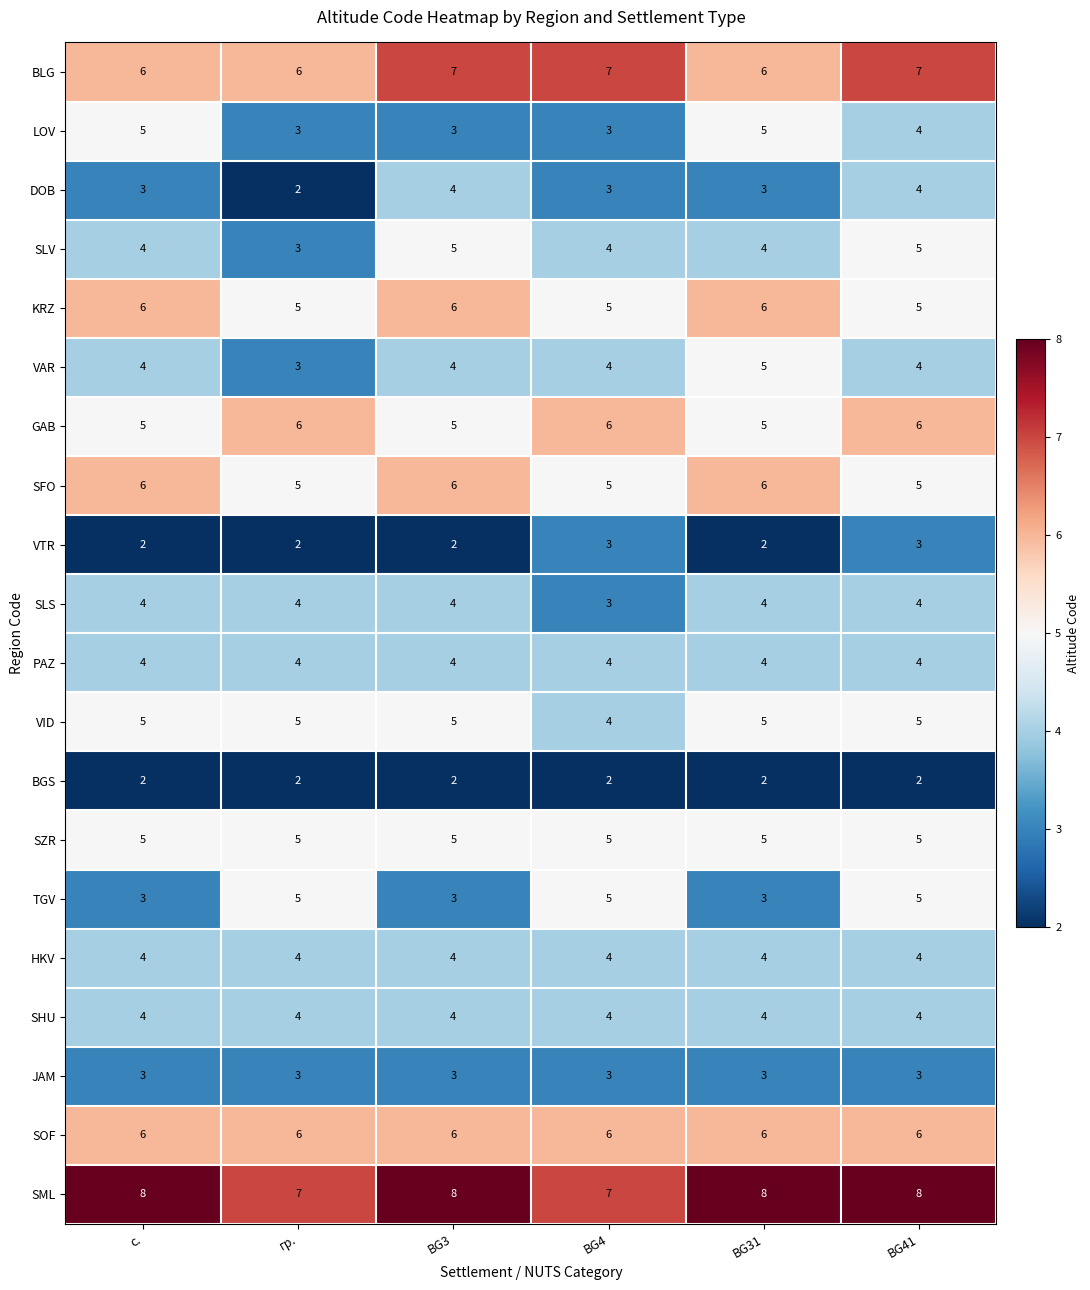

What is the difference between the highest and lowest values at BG41?

6